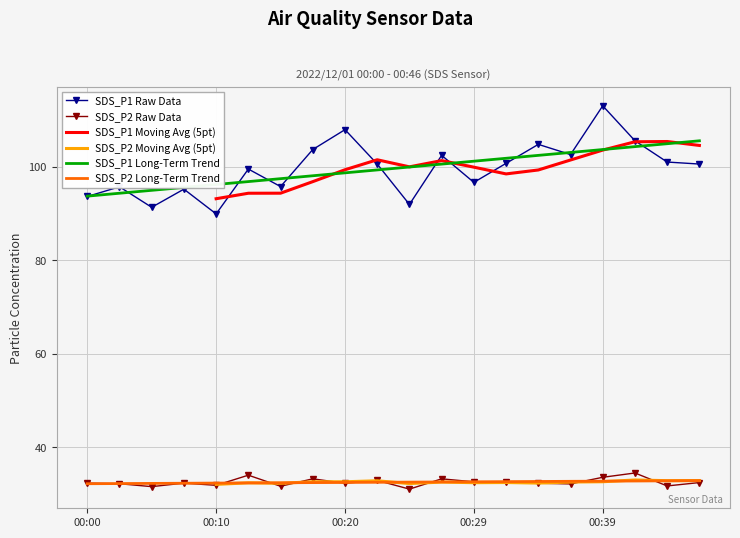

How many data points does each series have?

20